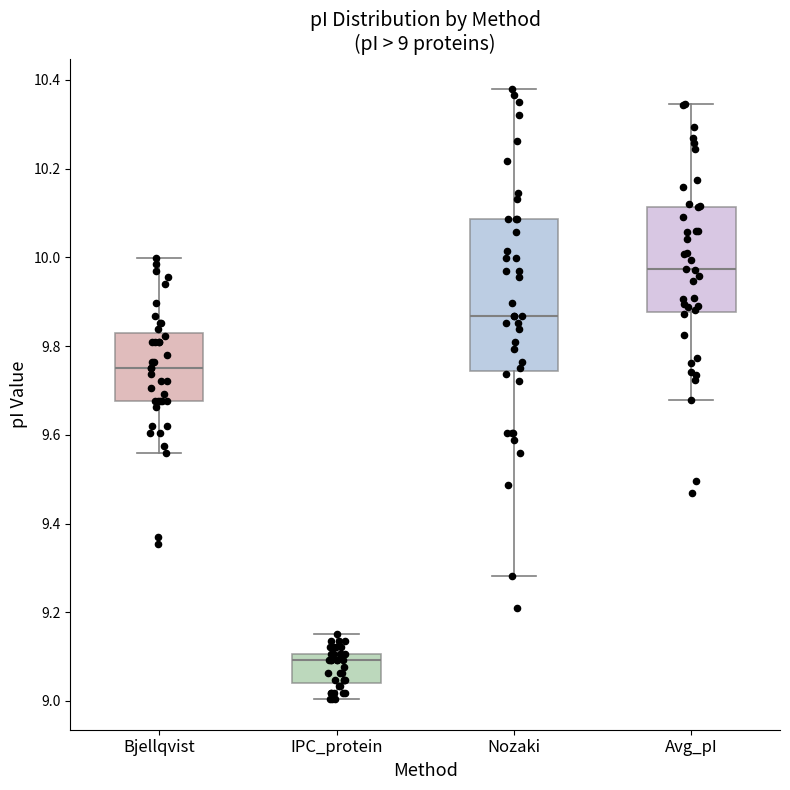

Which box has the highest median line?

Avg_pI